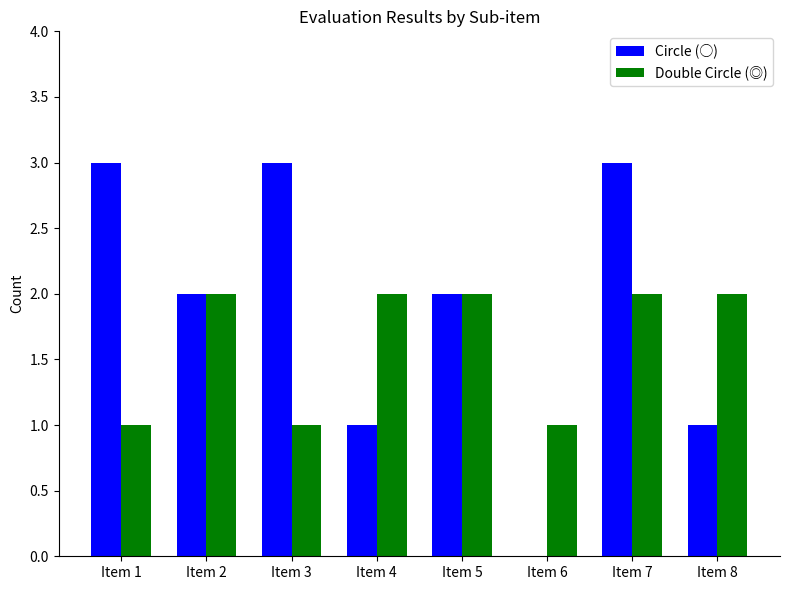

What is the highest value of the Circle (○) series?

3